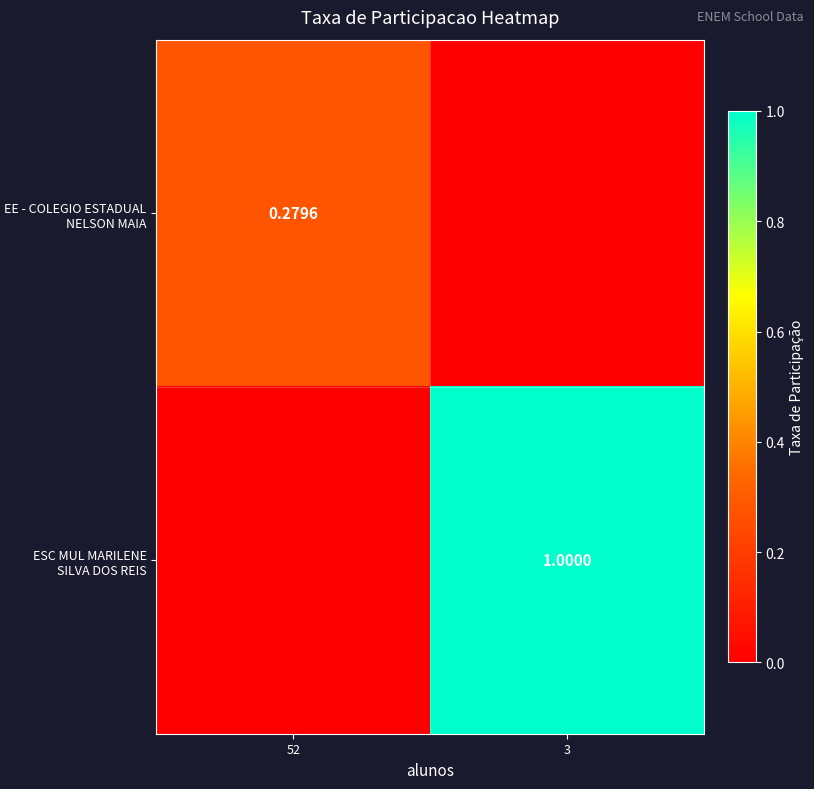

Which series changed the most between 52 and 3?

ESC MUL MARILENE SILVA DOS REIS